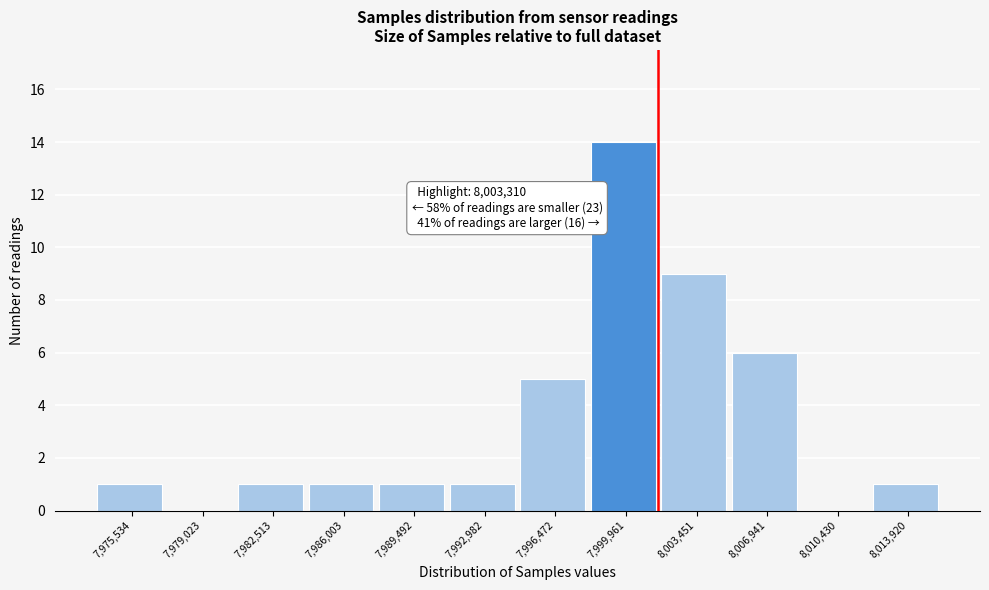

Reading left to right, what are all the values shown in this chart?

7,975,534=1	7,979,023=0	7,982,513=1	7,986,003=1	7,989,492=1	7,992,982=1	7,996,472=5	7,999,961=14	8,003,451=9	8,006,941=6	8,010,430=0	8,013,920=1